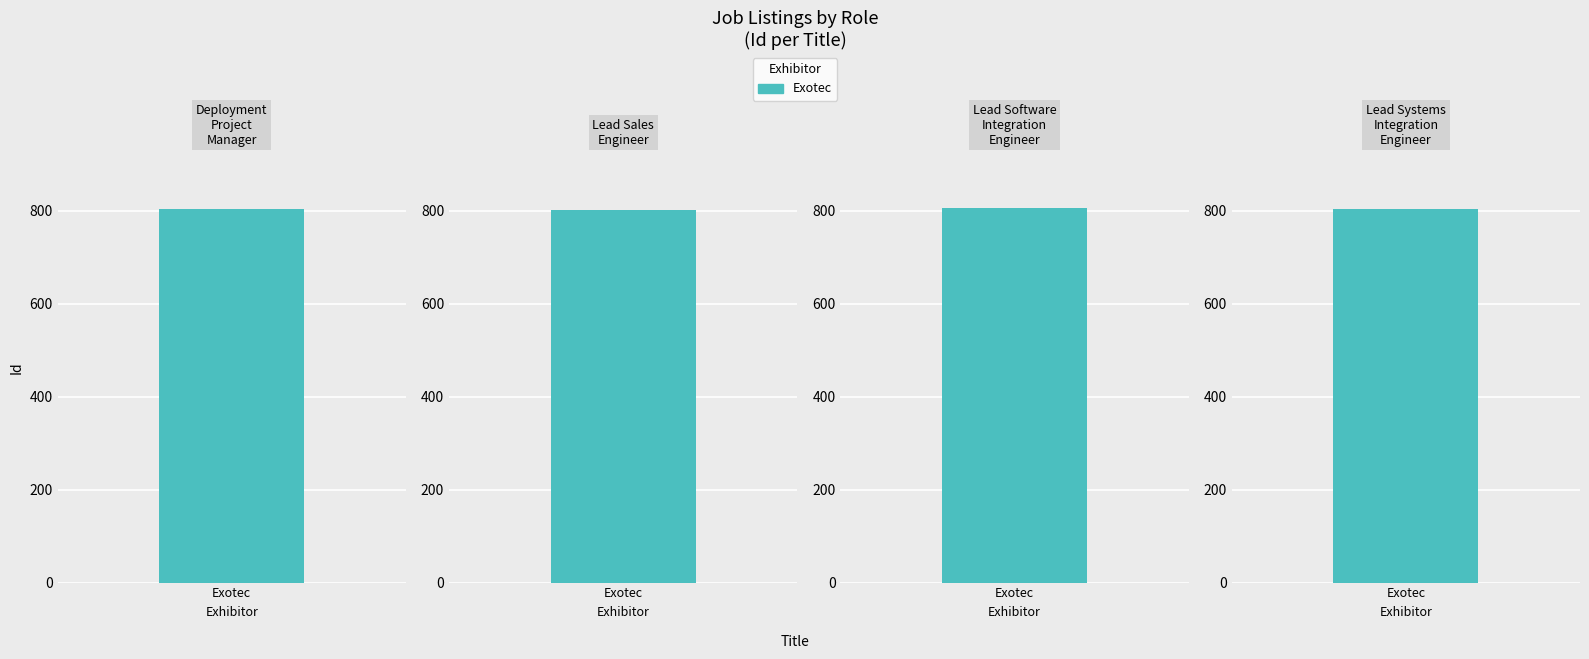

At which category does the chart reach its minimum across all series?

Lead Sales Engineer